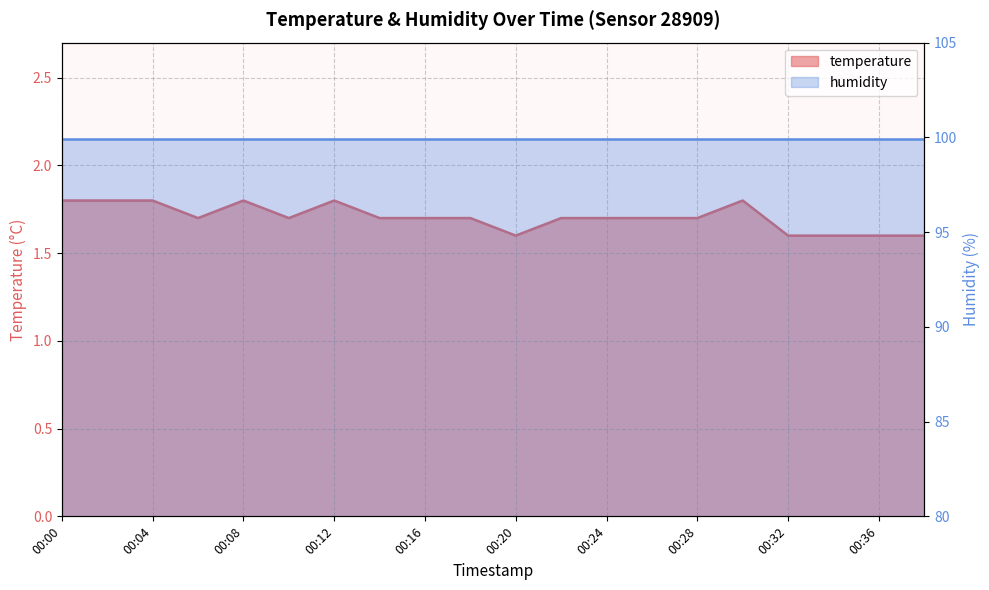

How many points are higher than both their immediate neighbors (excluding endpoints)?

3